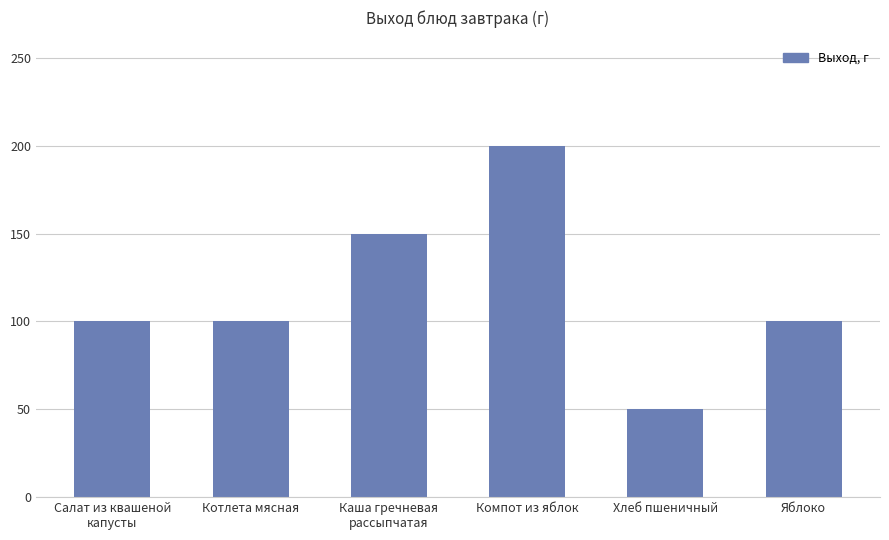

What is the sum of the values at Компот из яблок and Салат из квашеной
капусты?

300